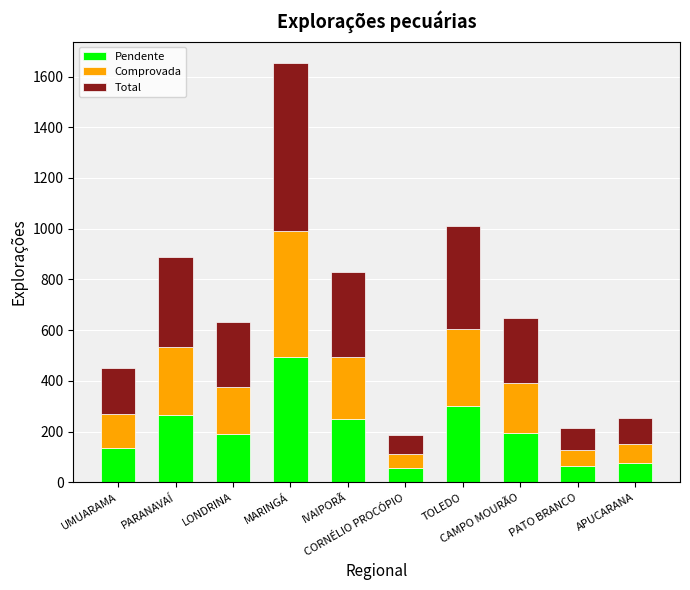

What is the minimum value for Pendente?

56